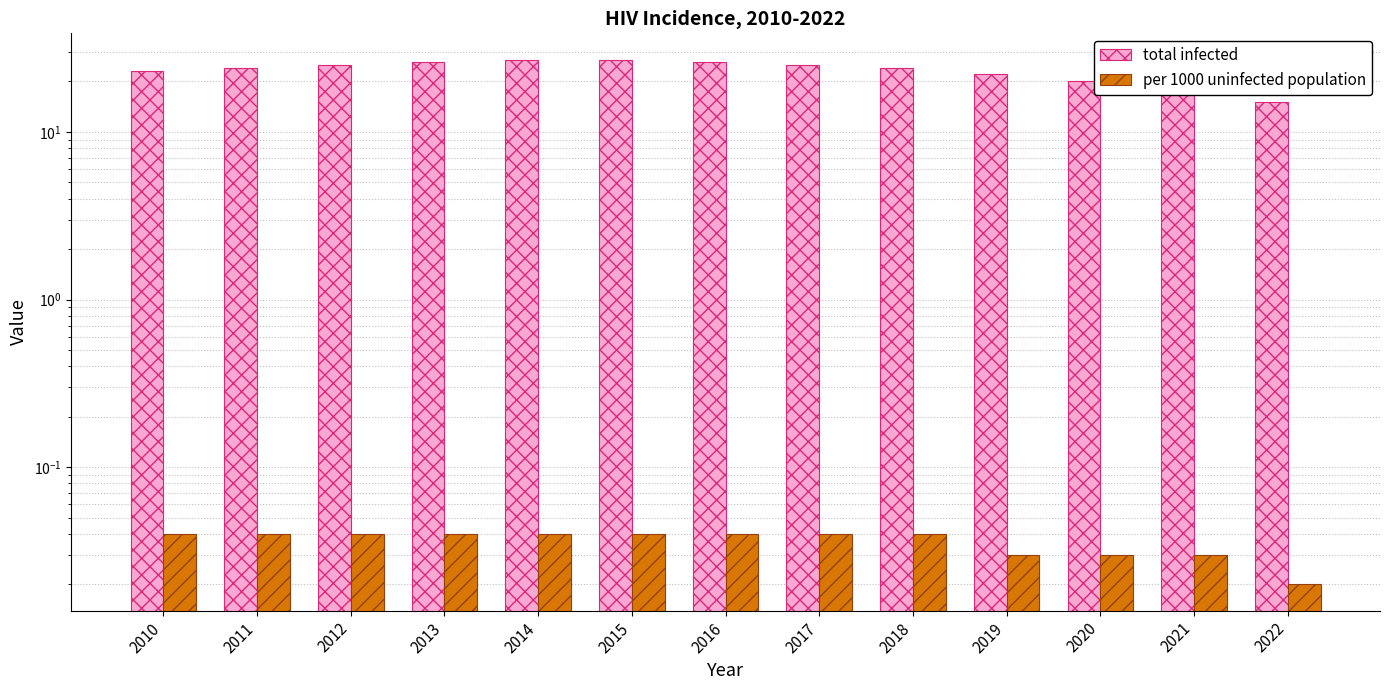

What is the average value of the total infected series?

23.2